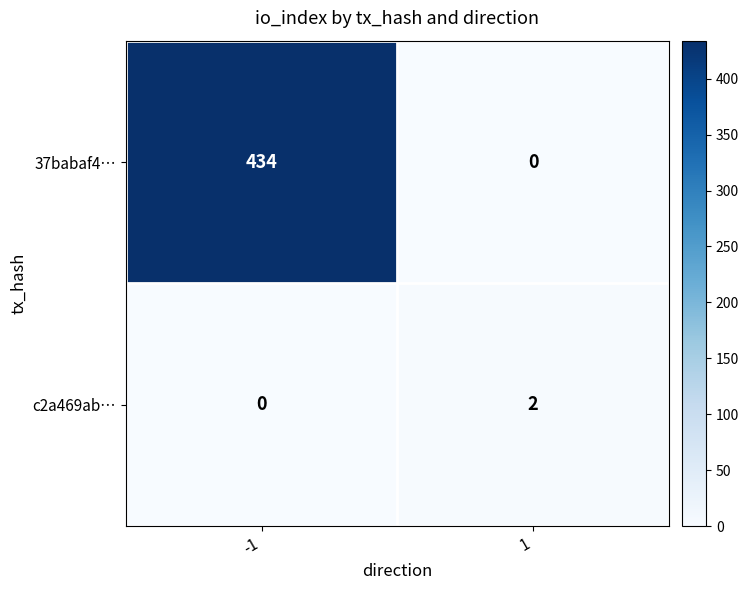

List the series in order of their overall mean, highest first.

37babaf4…, c2a469ab…